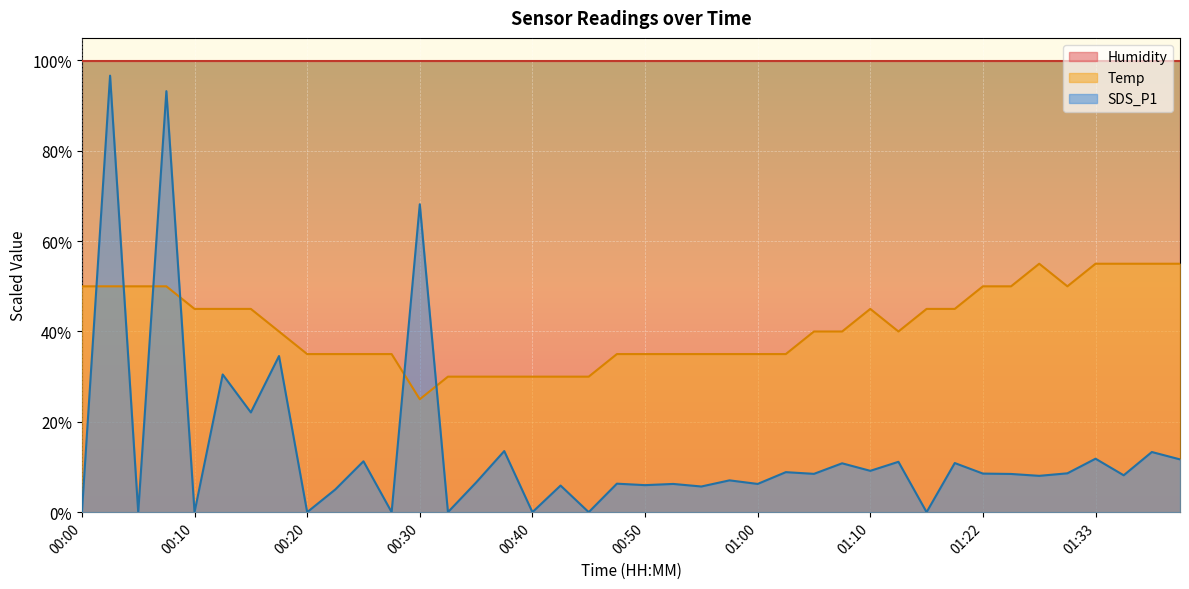

What position from the left is 00:35?

15